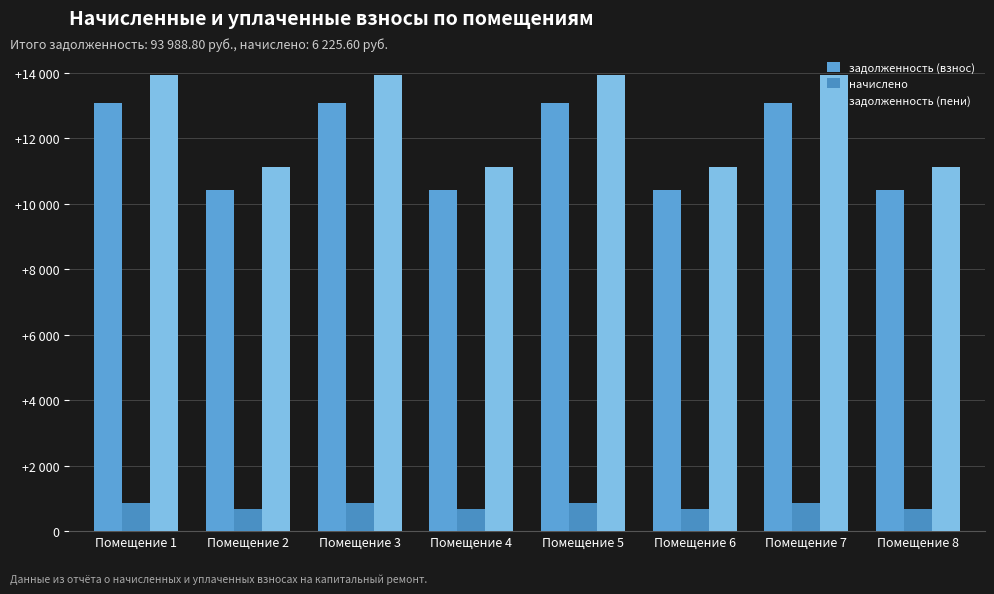

Does the chart contain any negative values?

No